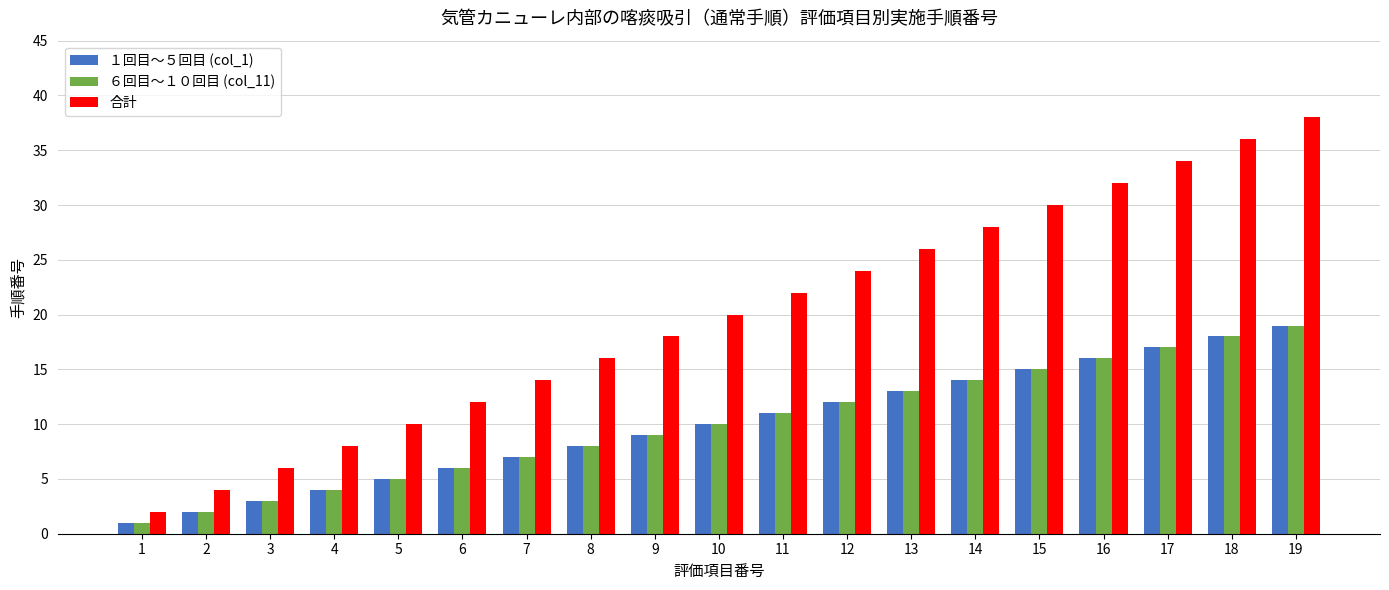

Between 7 and 8, which series saw the biggest shift?

合計